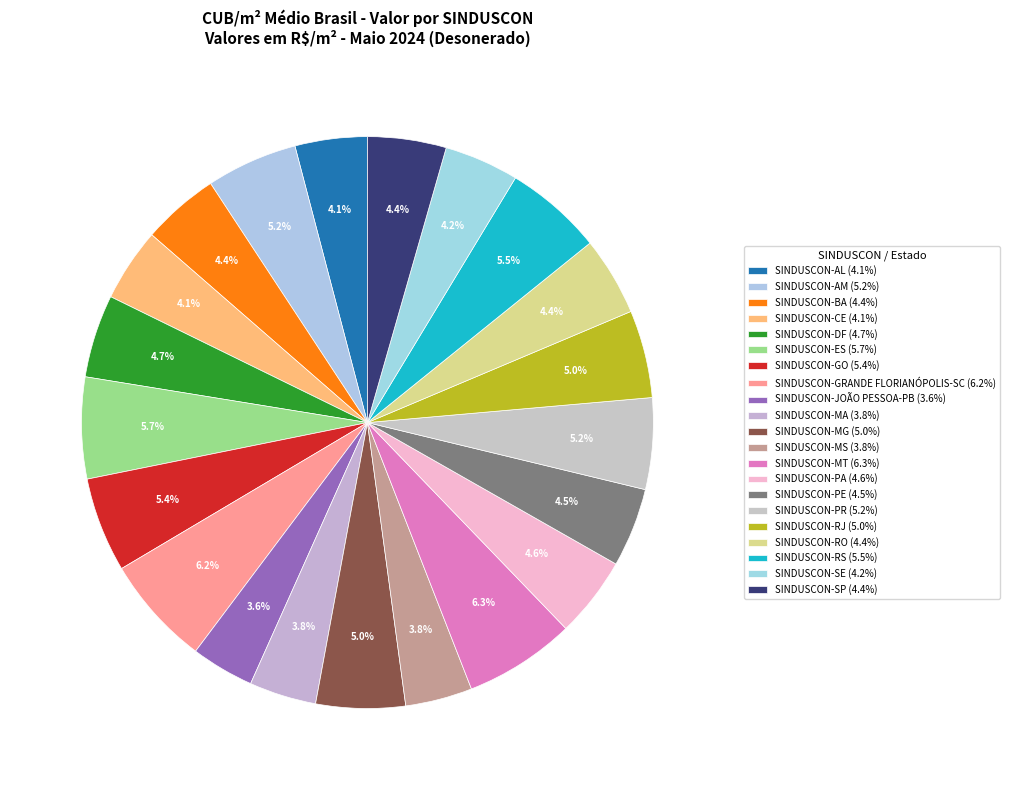

Count the number of slices in the pie.

21